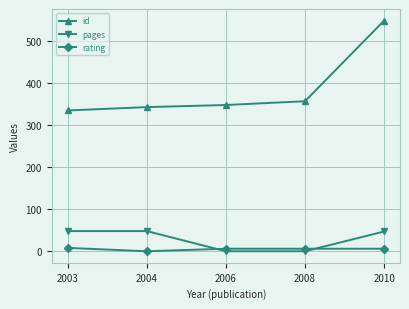

What is the total value across all series at 2006?

354